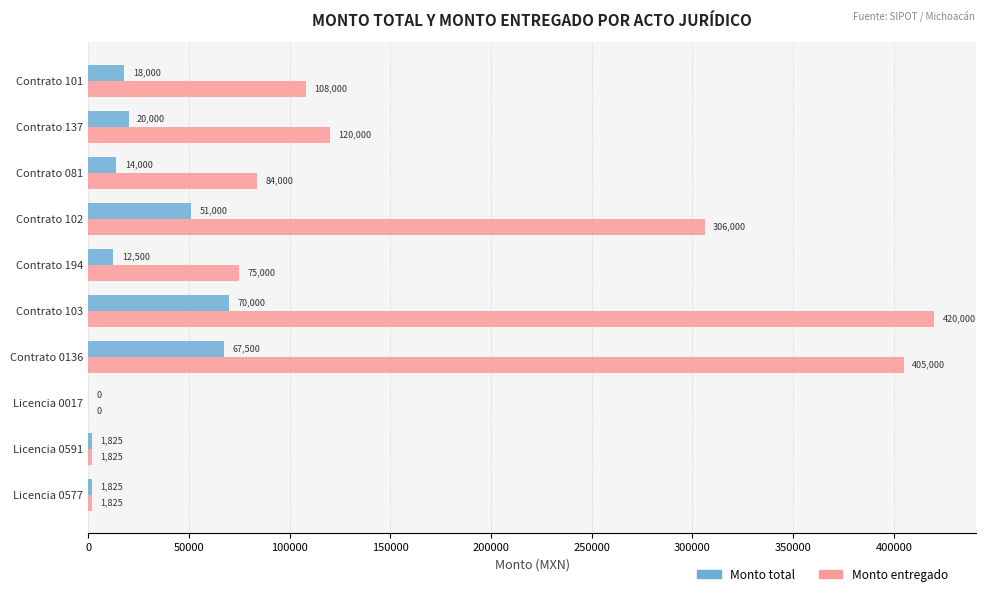

What is the sum of the Monto entregado values at Licencia 0577 and Contrato 137?

121825